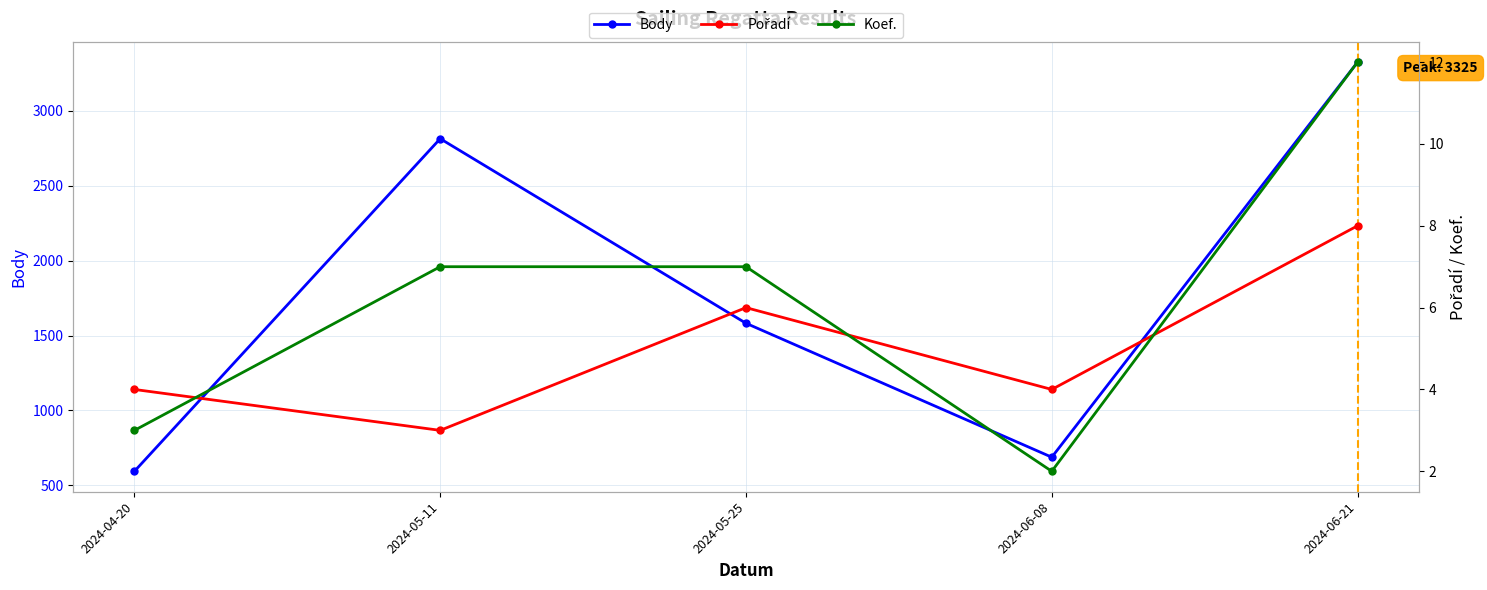

At how many categories does at least one series exceed 739?

3